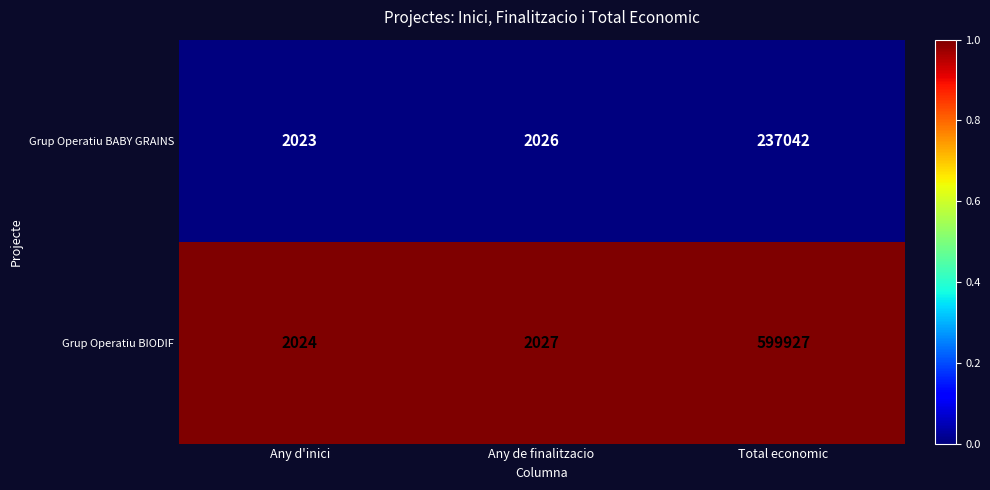

Rank the series by their maximum value, from lowest to highest.

Grup Operatiu BABY GRAINS, Grup Operatiu BIODIF